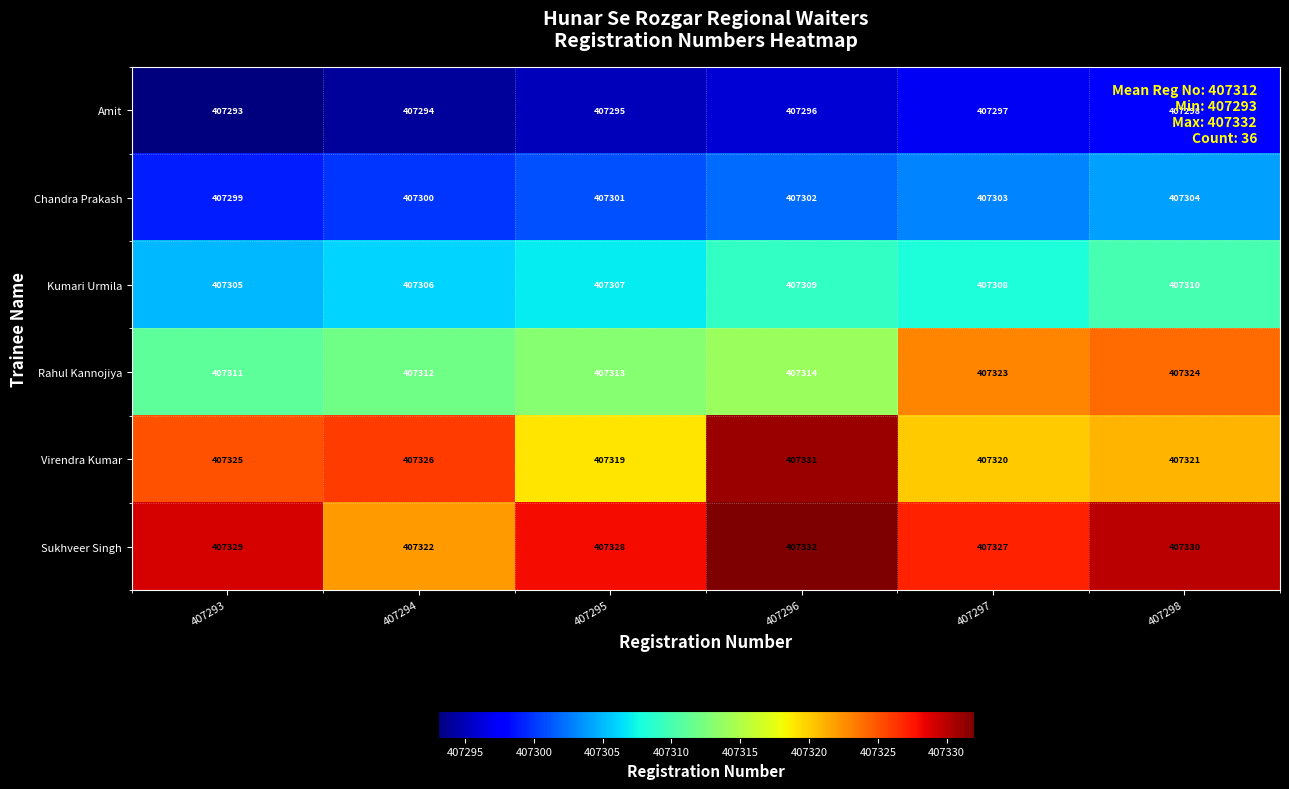

Count the number of data series in this chart.

6